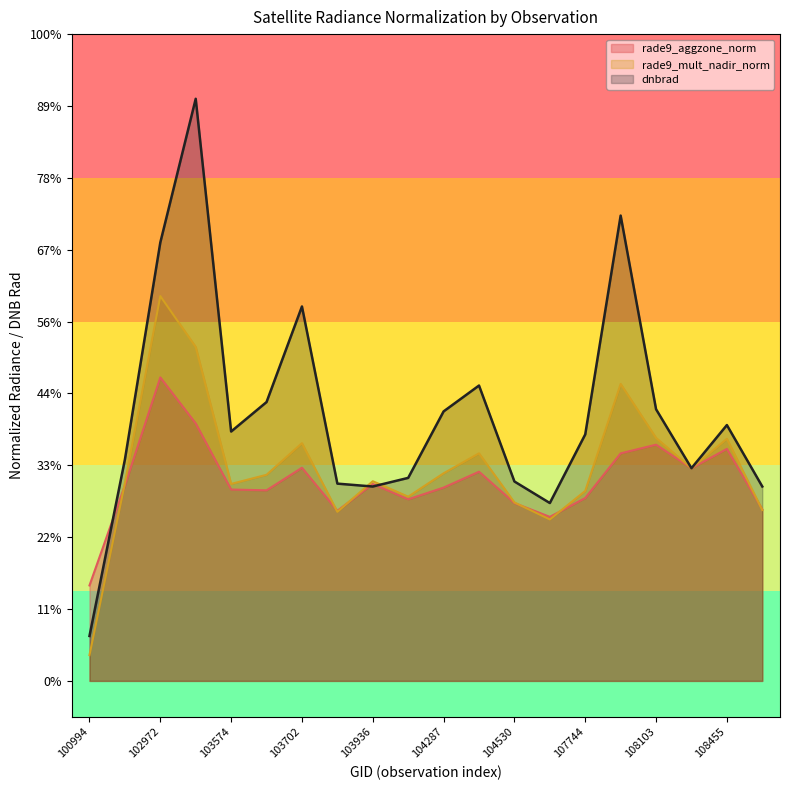

At which label does dnbrad reach its minimum?

100994